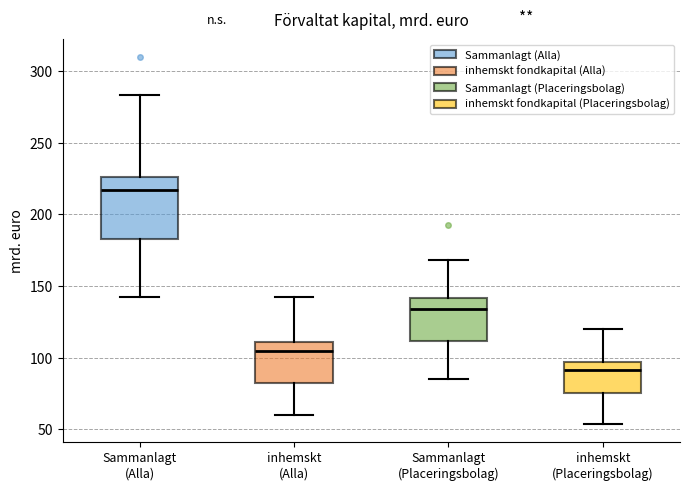

Reading left to right, transcribe this box plot: for each box, give where its median line is, the range the box spans, and where its two whiskers end, as read against the y-axis. The values are not printed on the chart, so give them approximately, as read against the axis.

Sammanlagt (Alla): median 215, box 185 to 225, whiskers 145 to 285
inhemskt (Alla): median 105, box 80 to 110, whiskers 60 to 140
Sammanlagt (Placeringsbolag): median 135, box 110 to 140, whiskers 85 to 170
inhemskt (Placeringsbolag): median 90, box 75 to 95, whiskers 55 to 120